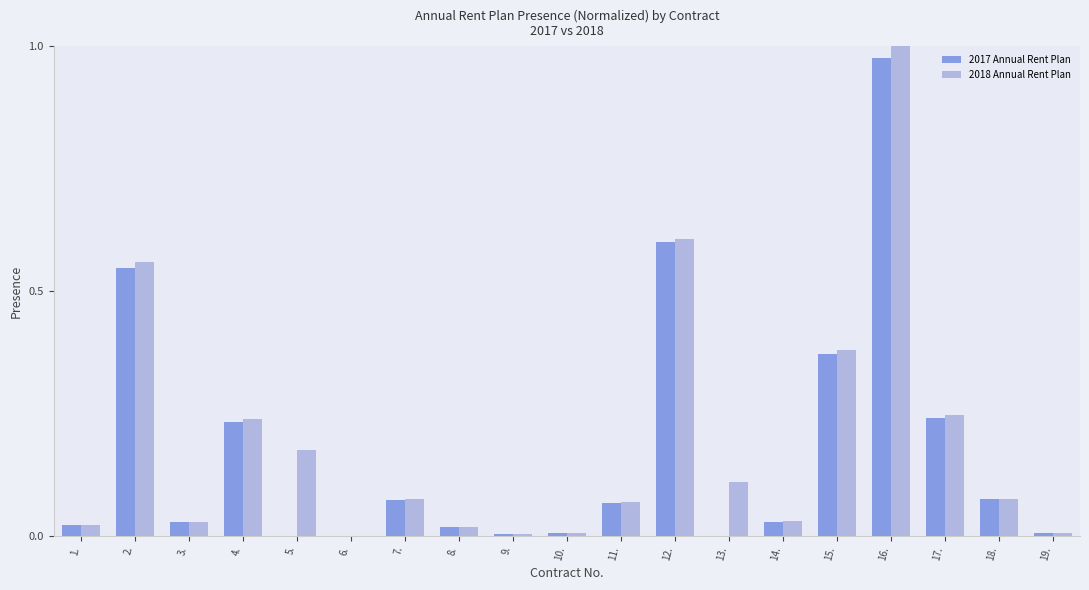

Which label corresponds to the largest value in the chart?

16.